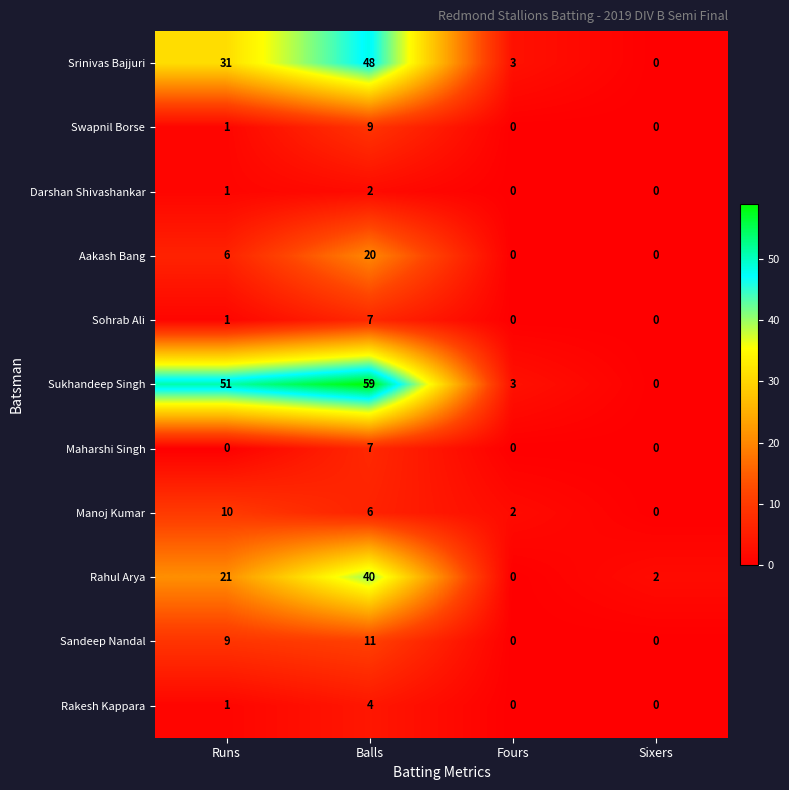

Which category has the highest value across all series?

Balls